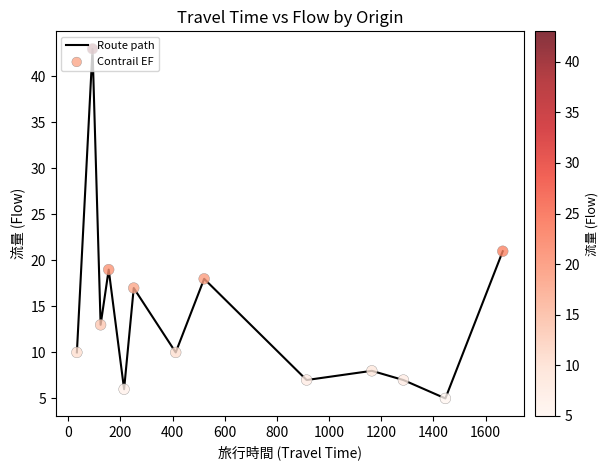

What is the greatest value displayed?

43